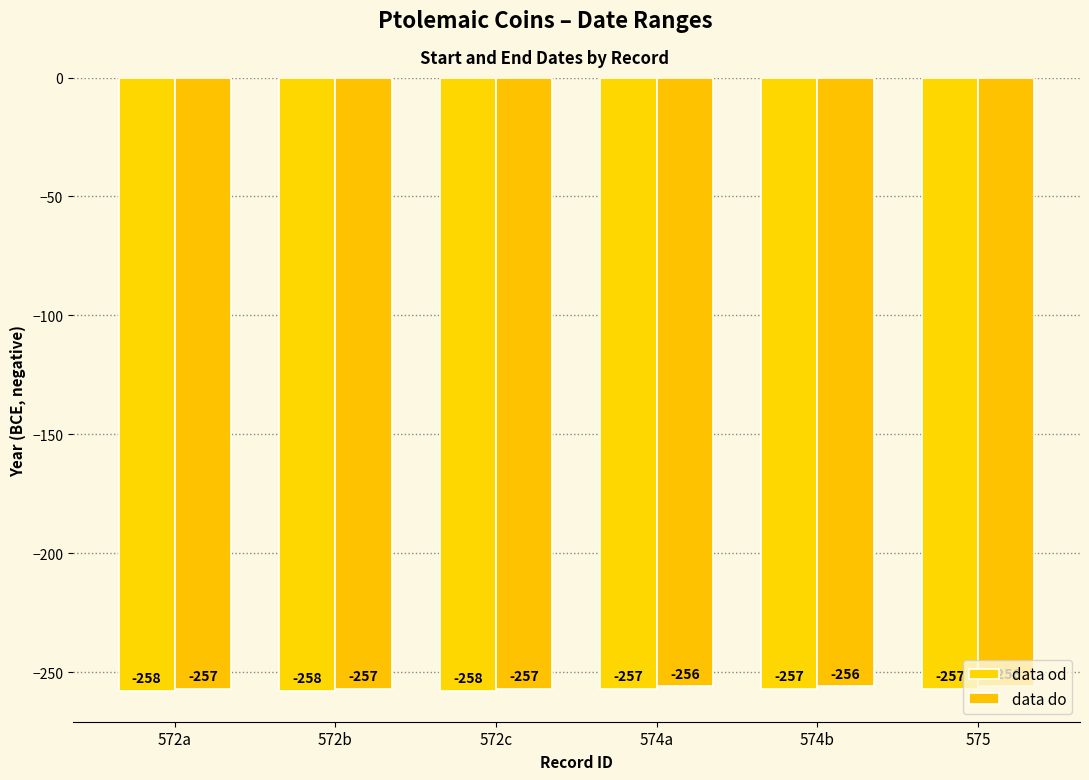

What is the difference between the highest and lowest values at 574a?

1